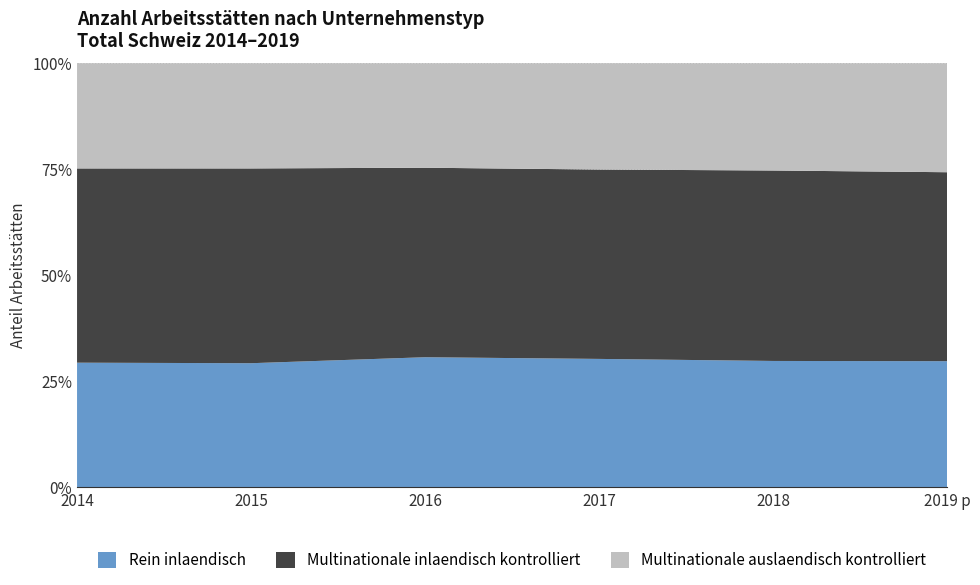

Reading left to right, extract all data points from this chart.

Rein inlaendisch: 2014=17342	2015=17549	2016=18624	2017=18468	2018=18397	2019 p=18444
Multinationale inlaendisch kontrolliert: 2014=27045	2015=27555	2016=27146	2017=27250	2018=27743	2019 p=27640
Multinationale auslaendisch kontrolliert: 2014=14646	2015=14883	2016=14966	2017=15300	2018=15626	2019 p=15945